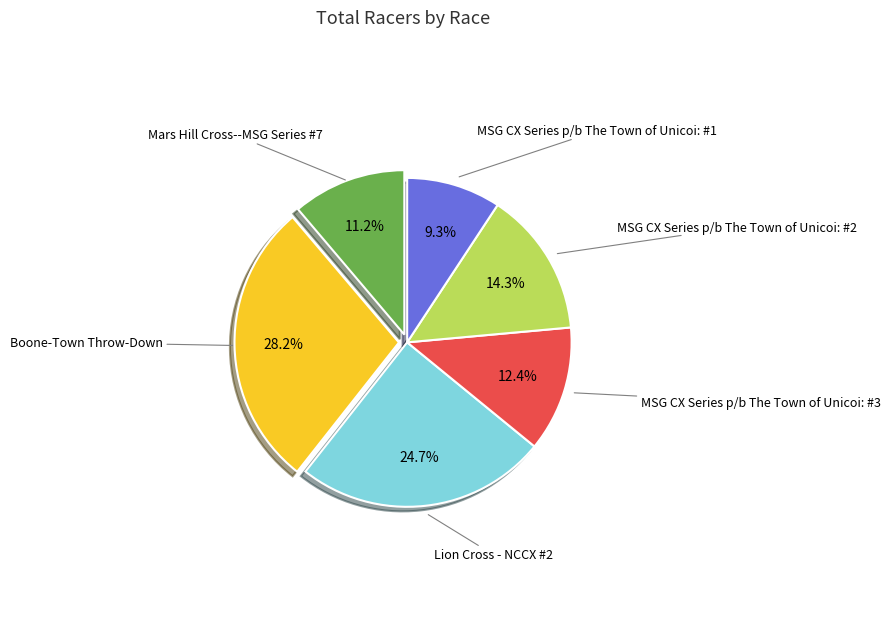

How many segments does this pie chart have?

6